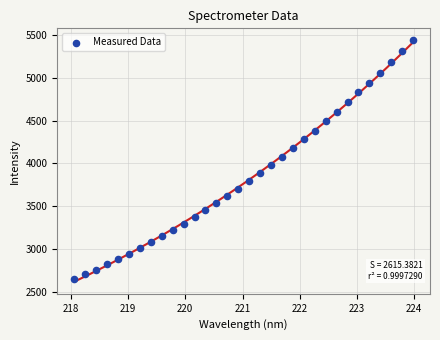

What is the range of X values (max minus min)?

5.9